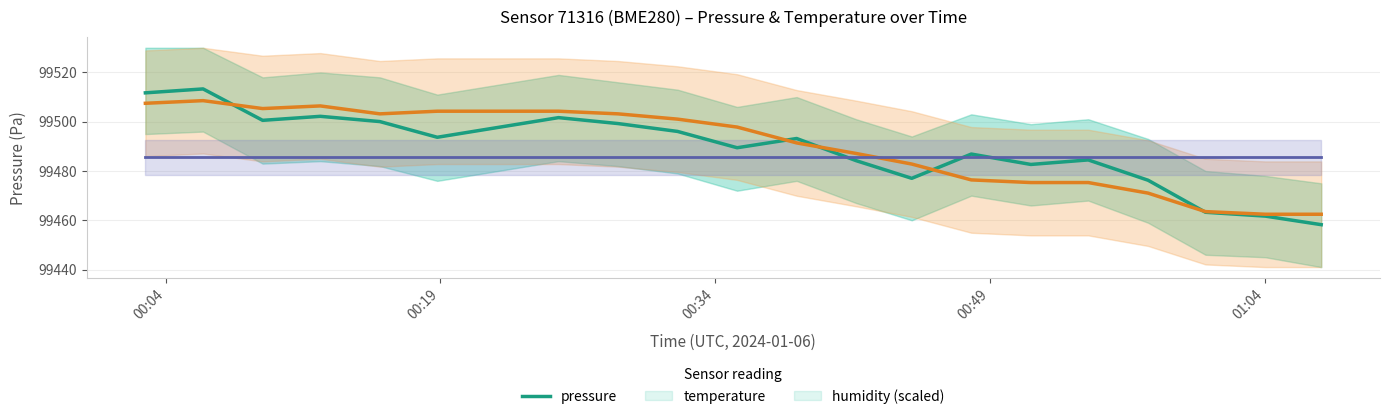

How many times do temperature and humidity (scaled) cross each other?

1